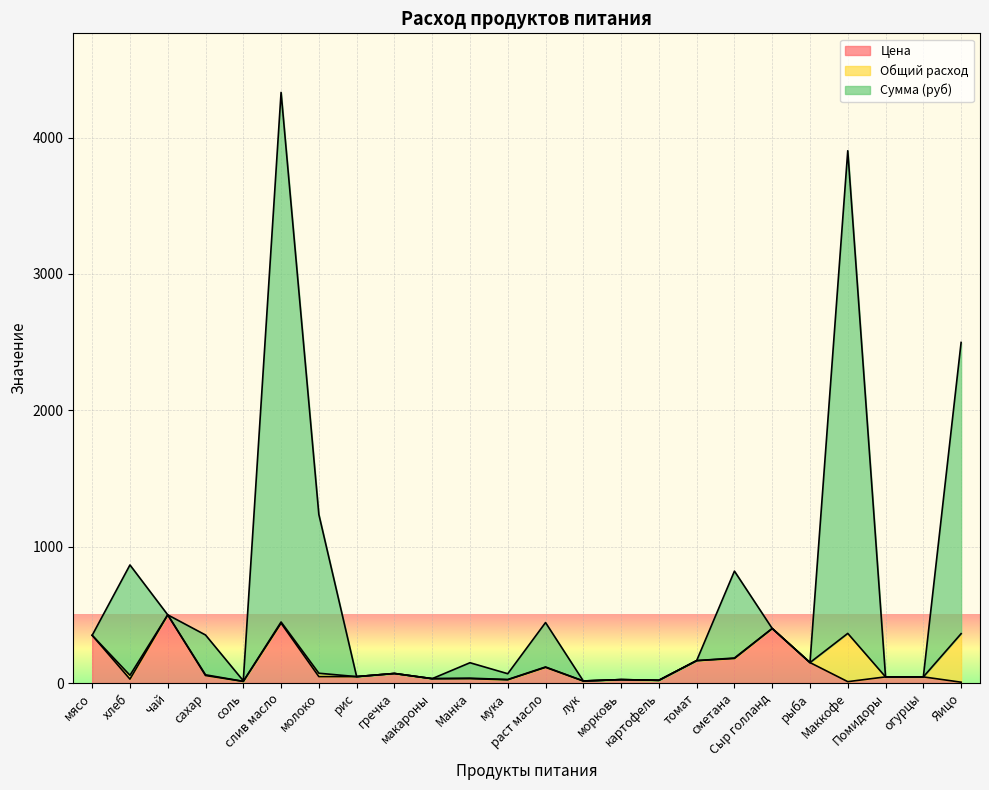

How many lines are shown in the chart?

3